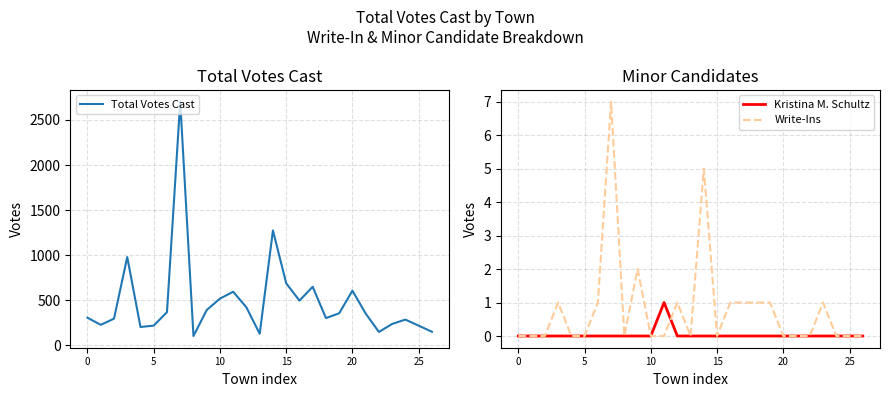

True or false: Total Votes Cast and Write-Ins intersect in this chart.

False